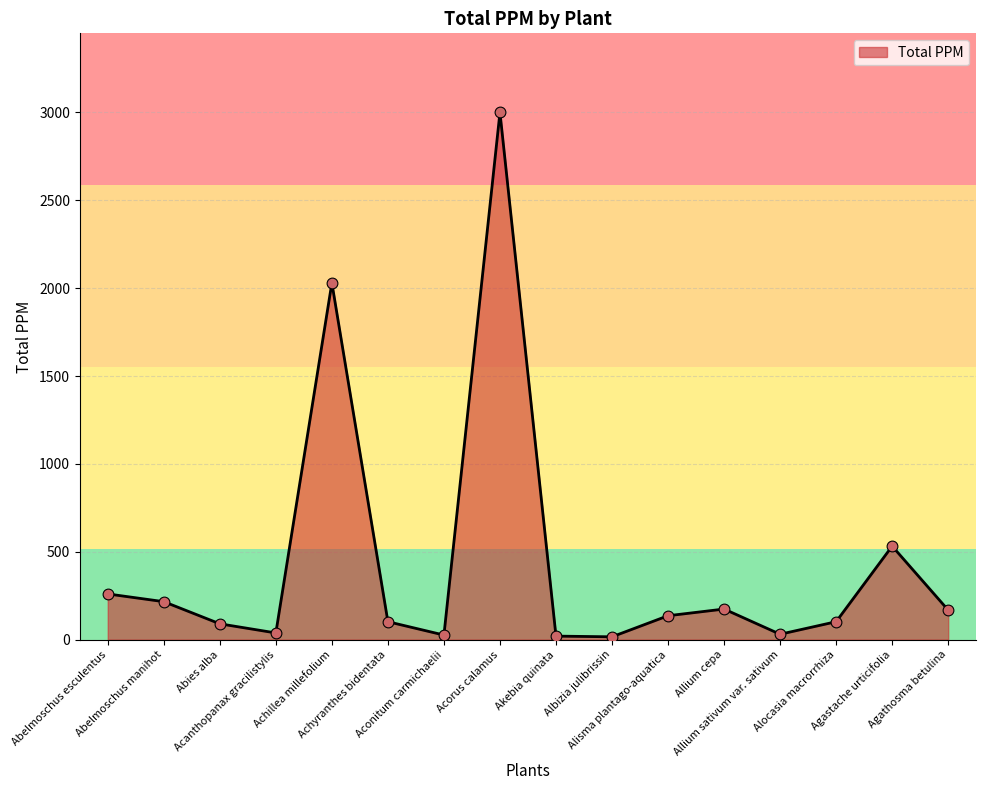

What is the ratio of the value at Acanthopanax gracilistylis to the value at Achyranthes bidentata?

0.4